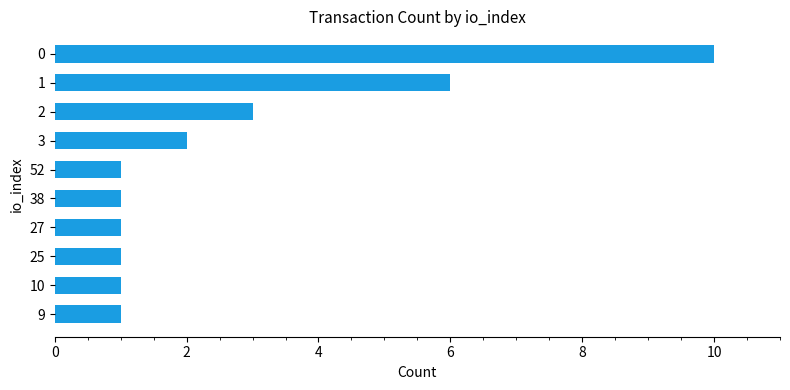

What is the difference between the second highest and second lowest values?

5